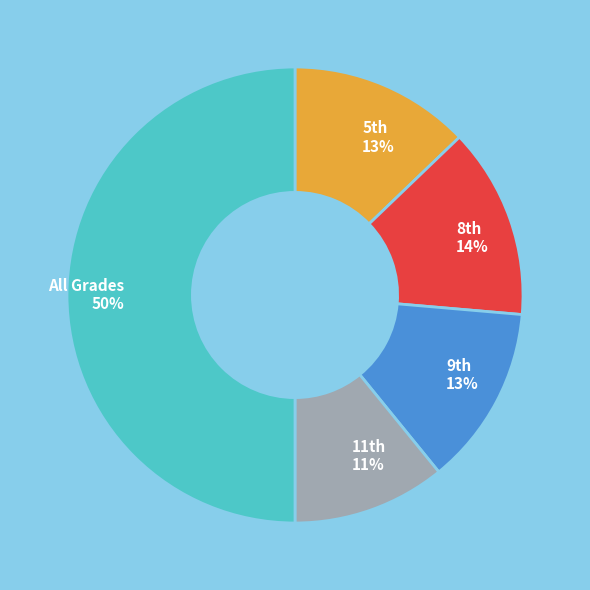

The All Grades slice represents 62% of the pie. True or false?

False